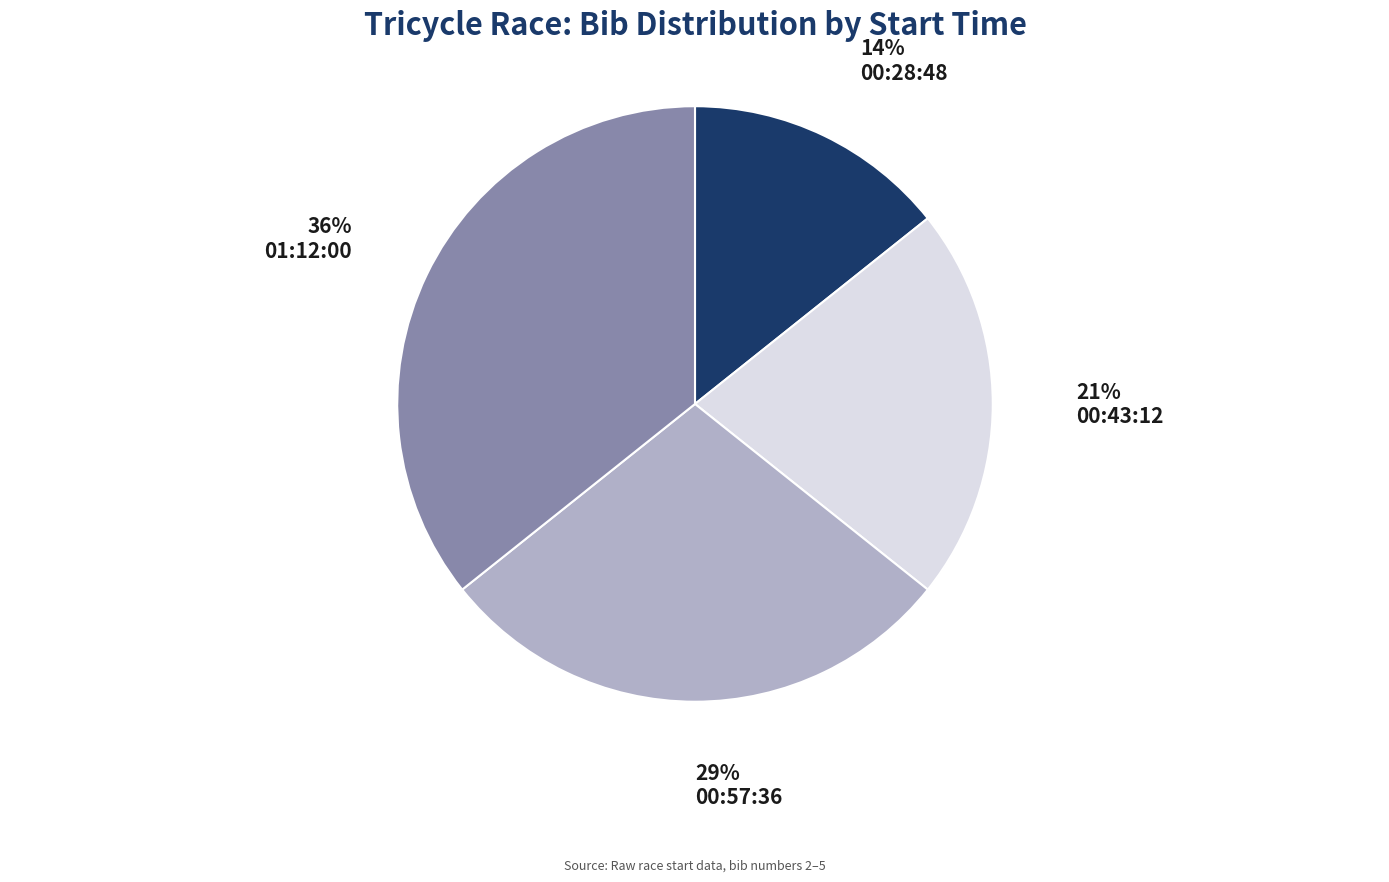

Combined, do 01:12:00 and 00:57:36 account for over 50%?

Yes